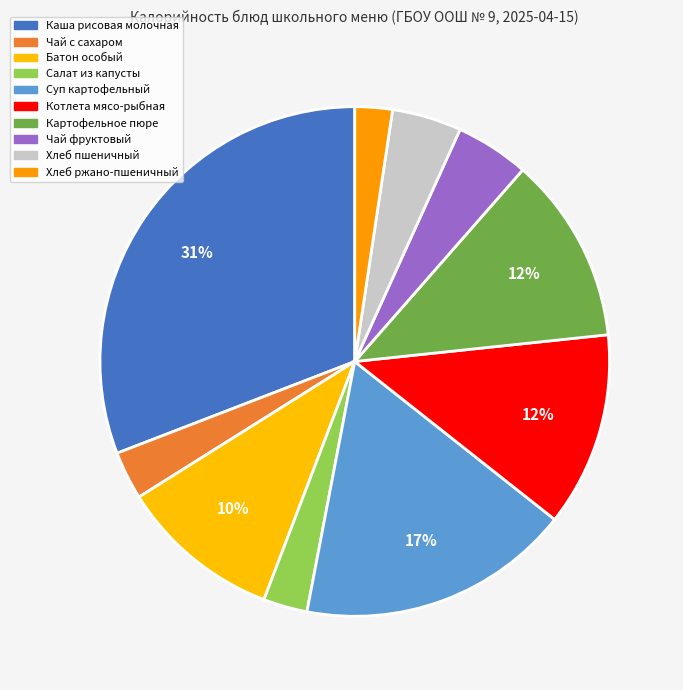

Rank the categories by value from highest to lowest.

Каша рисовая молочная, Суп картофельный, Котлета мясо-рыбная, Картофельное пюре, Батон особый, Чай фруктовый, Хлеб пшеничный, Чай с сахаром, Салат из капусты, Хлеб ржано-пшеничный